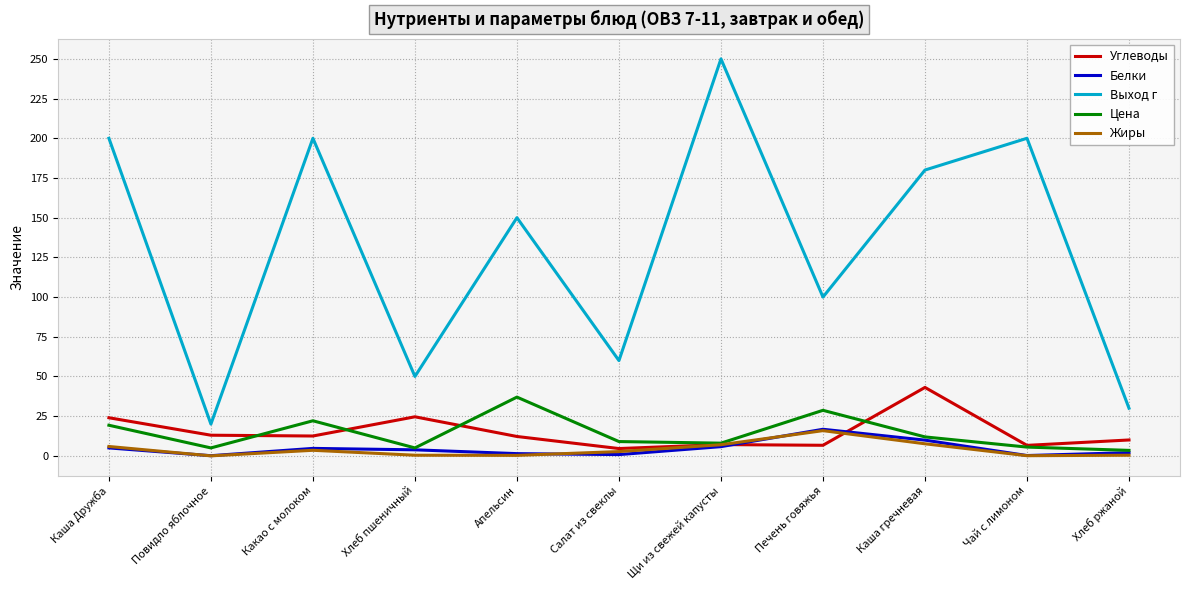

Where is the first local minimum for Жиры?

Повидло яблочное